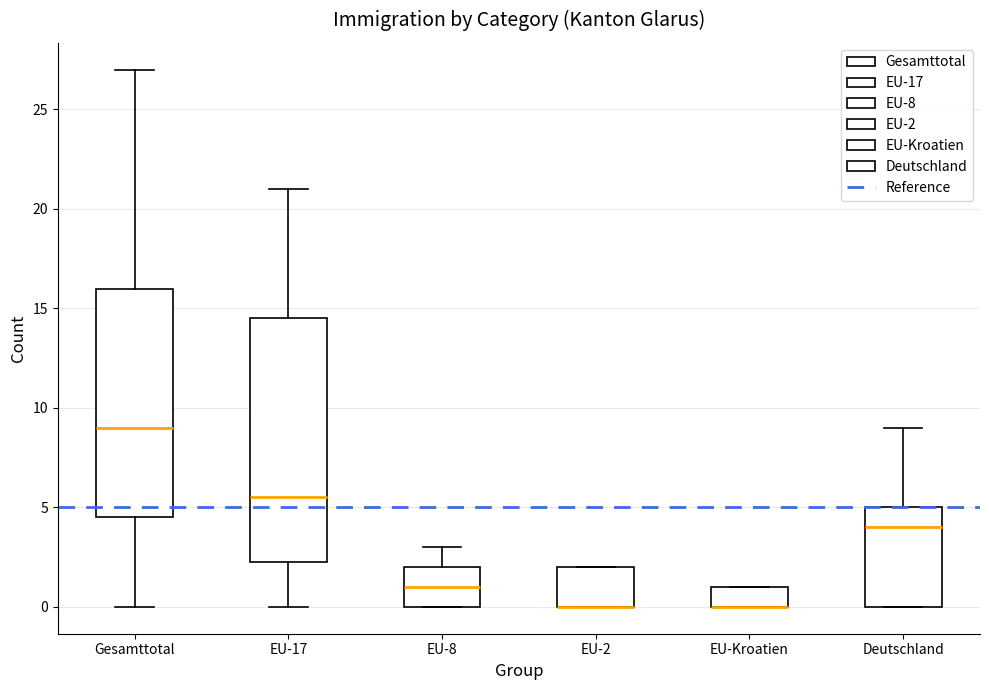

Comparing the boxes themselves (not the whiskers), which one is the tallest?

EU-17